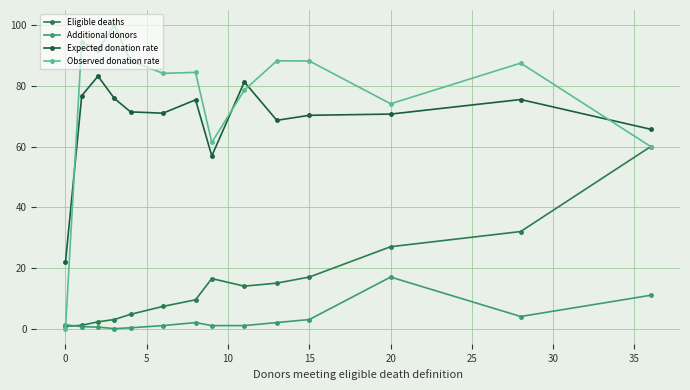

True or false: Additional donors and Expected donation rate cross at least once.

False